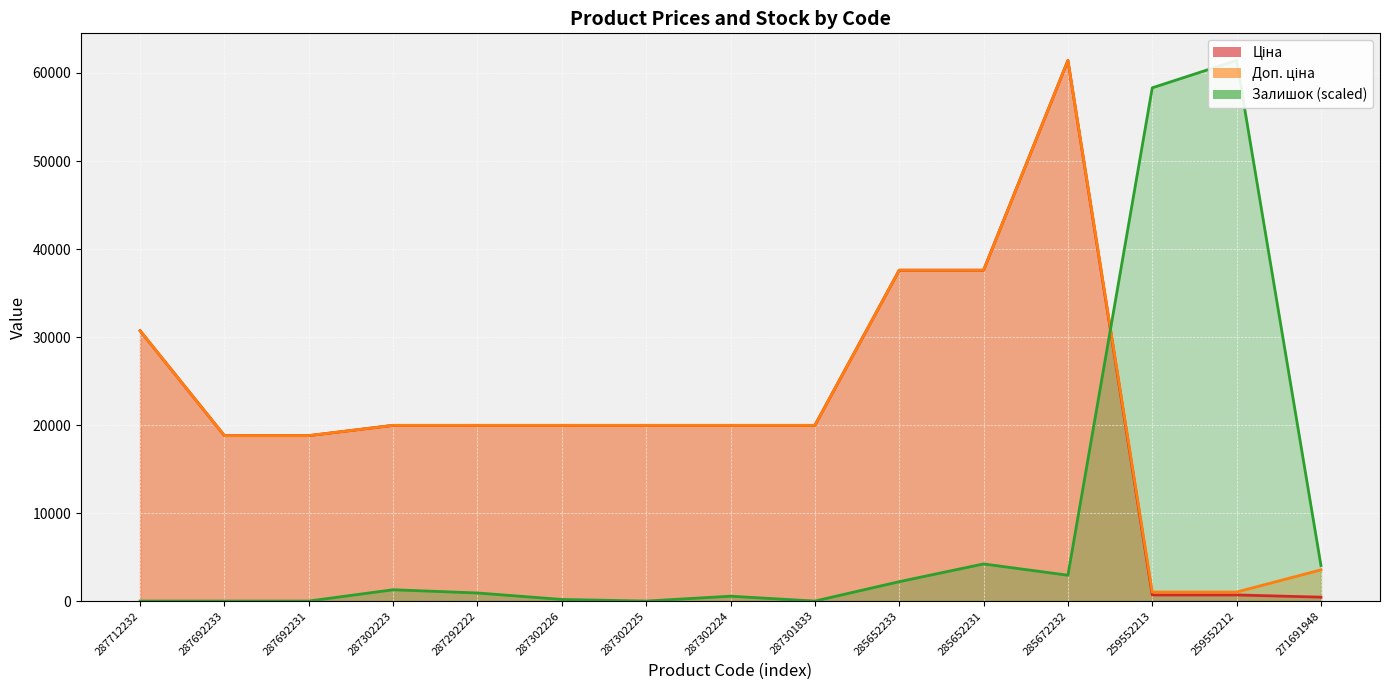

What is the label of the 6th point from the left?

287302226